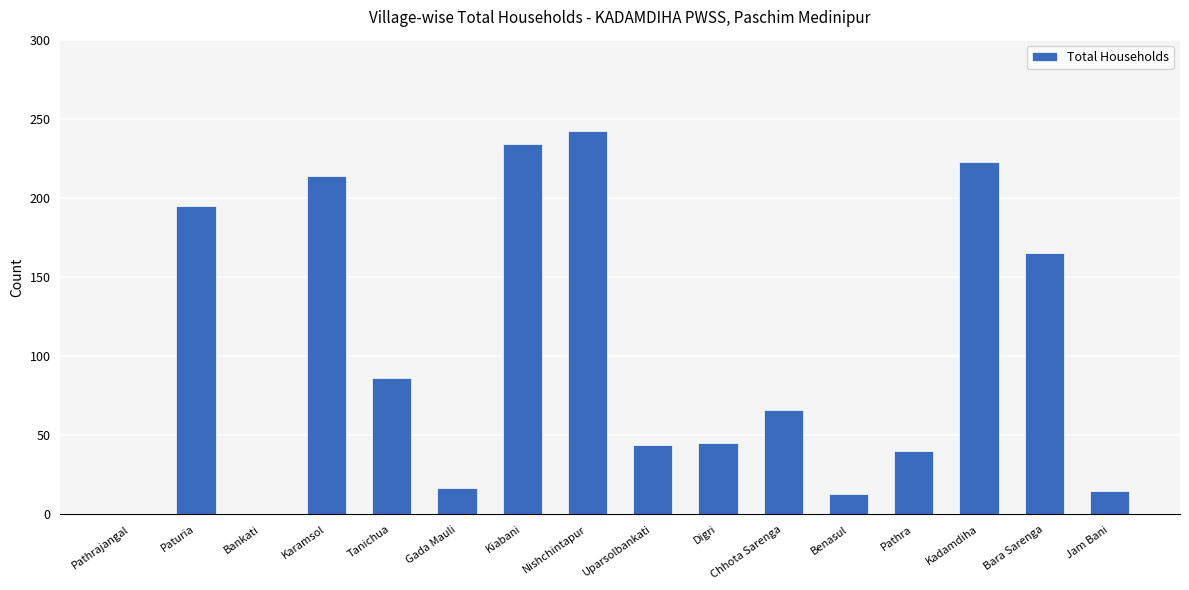

What is the ratio of the value at Kadamdiha to the value at Pathra?

5.6